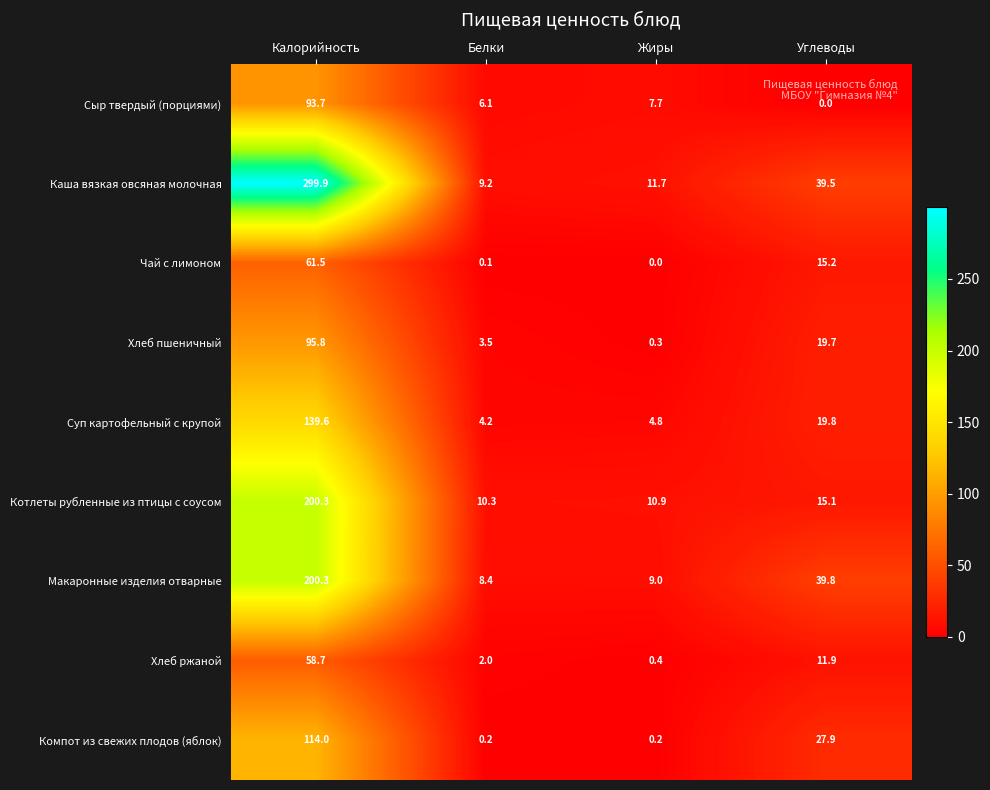

At Жиры, list the series in order from largest to smallest.

Каша вязкая овсяная молочная, Котлеты рубленные из птицы с соусом, Макаронные изделия отварные, Сыр твердый (порциями), Суп картофельный с крупой, Хлеб ржаной, Хлеб пшеничный, Компот из свежих плодов (яблок), Чай с лимоном